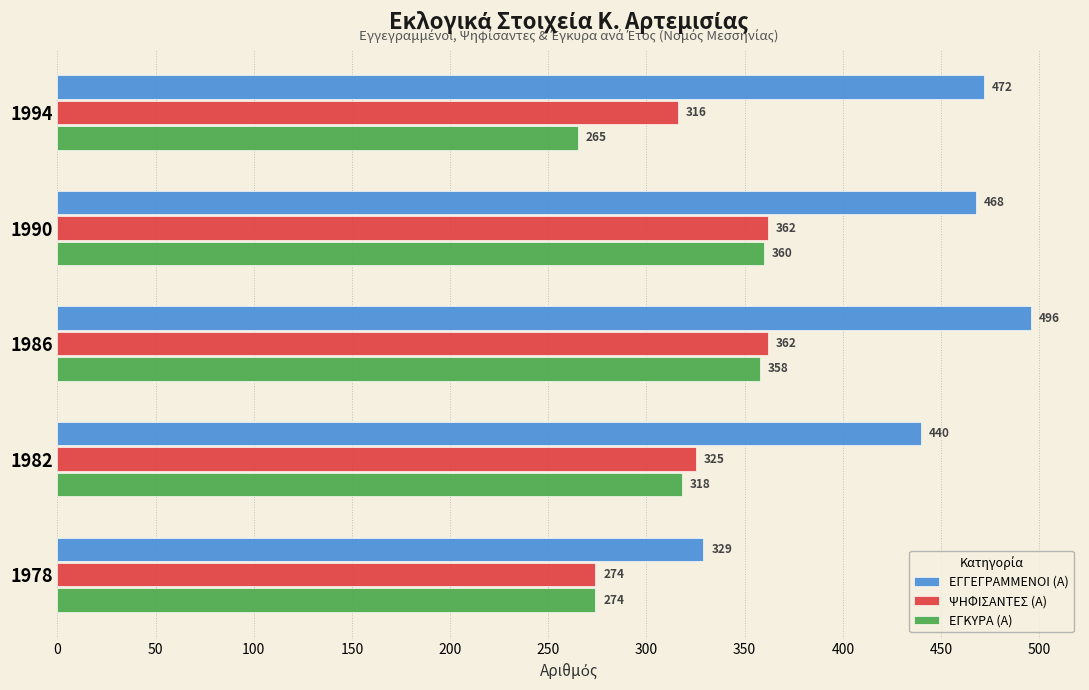

Is the value of ΕΓΓΕΓΡΑΜΜΕΝΟΙ (Α) at 1994 greater than the value of ΕΓΚΥΡΑ (Α) at 1982?

Yes